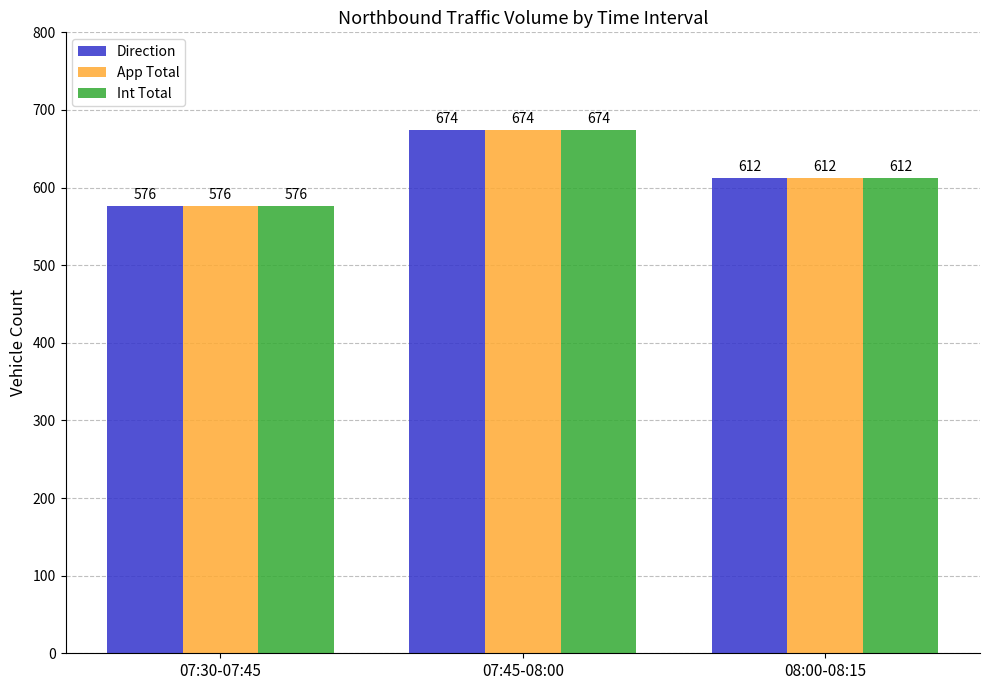

Is it true that Int Total equals 354 at 07:30-07:45?

False